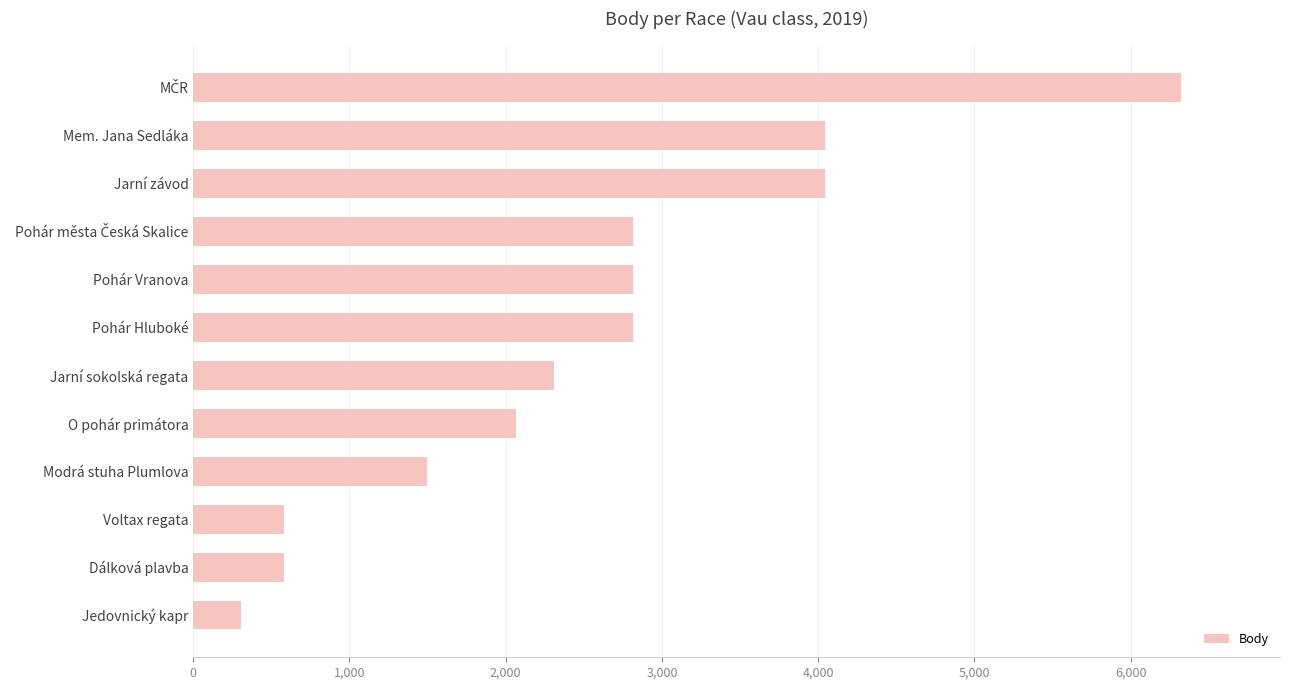

What is the average value?

2516